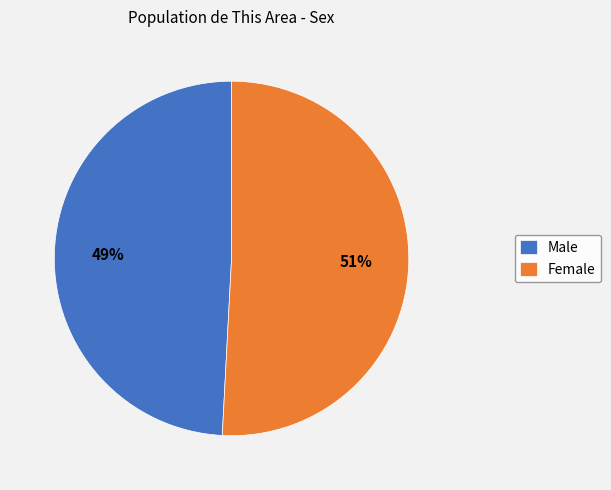

What percentage is the Male slice, to the nearest percent?

49%